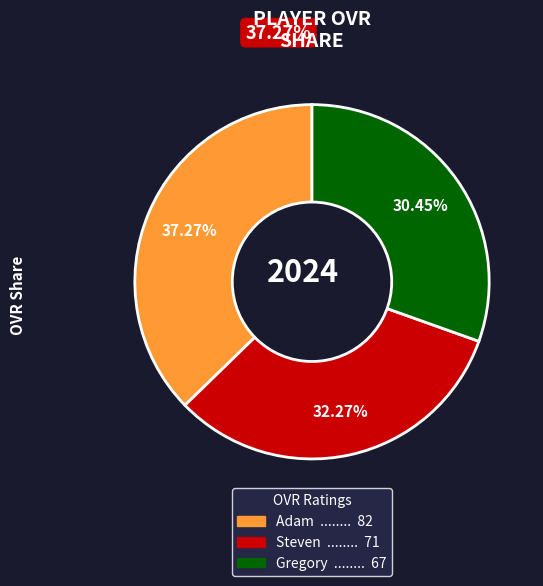

The Gregory slice represents 30% of the pie. True or false?

True